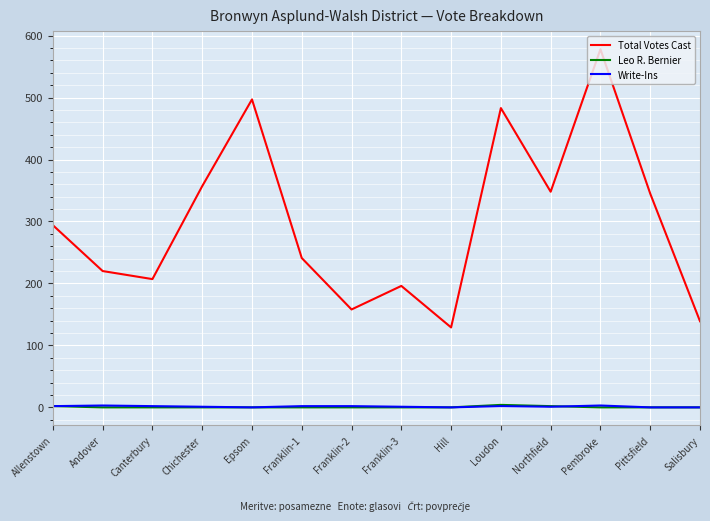

Which series has the widest spread of values?

Total Votes Cast